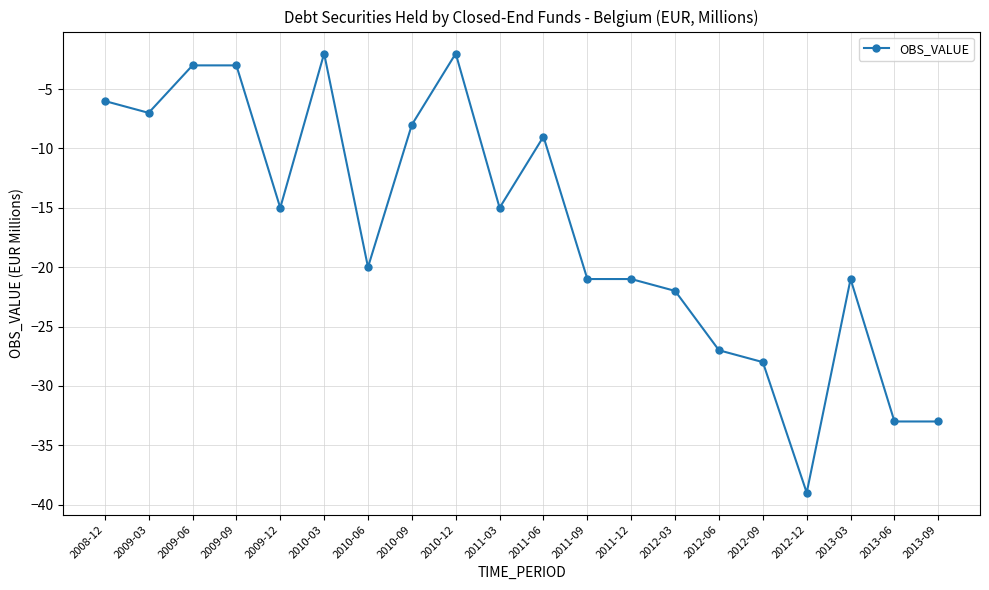

Where does the data first go above -15?

2008-12